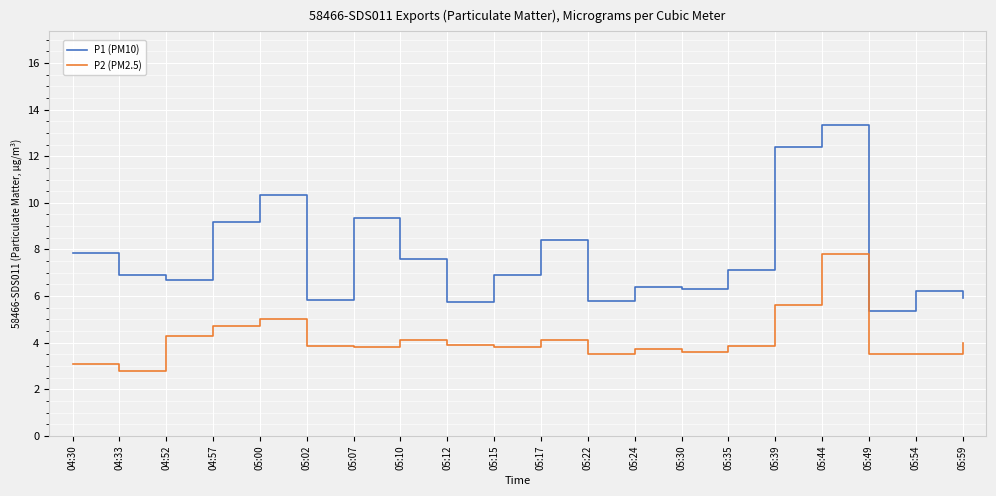

Is it true that P1 (PM10) equals 5.8 at 05:12?

True